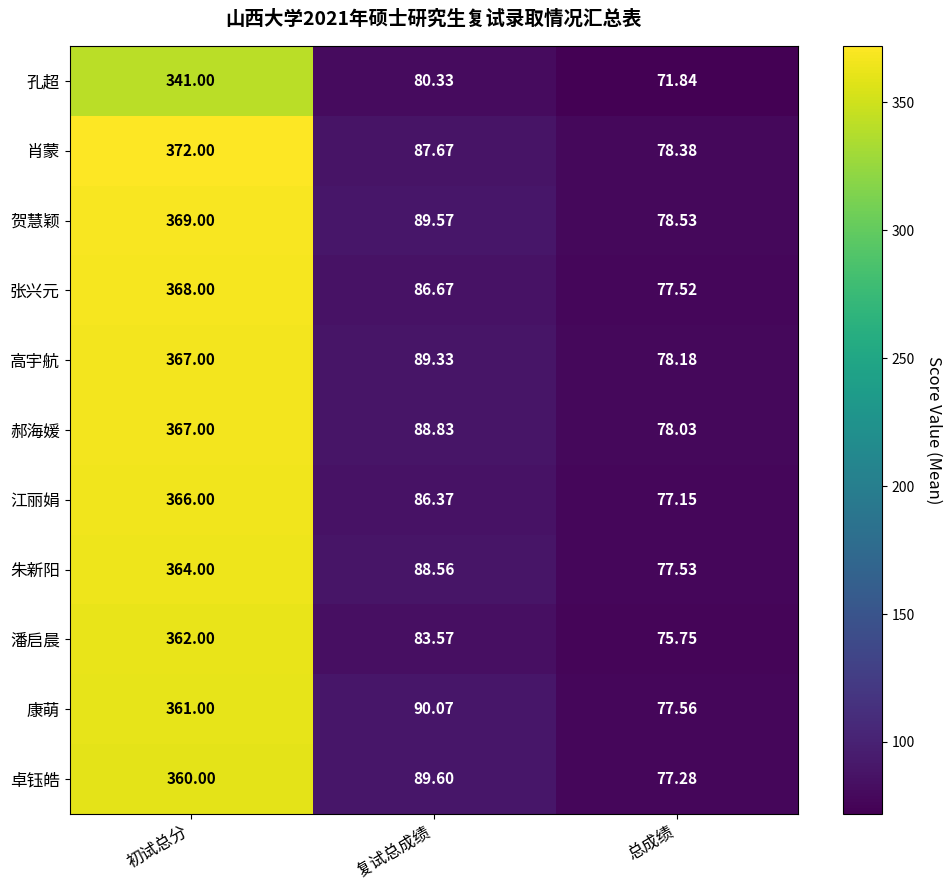

How many distinct data groups are displayed?

11